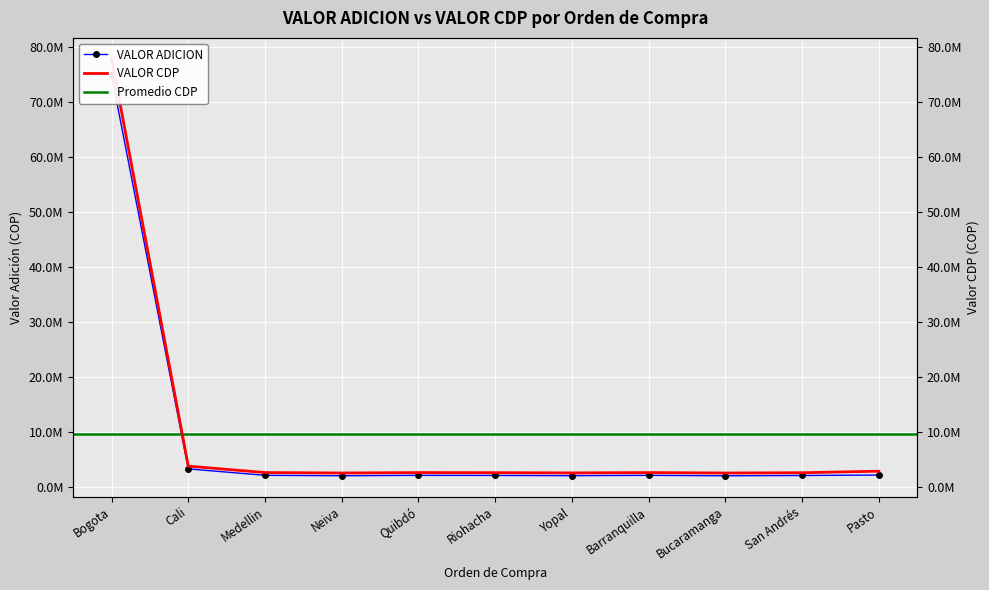

How many values in the VALOR CDP series exceed 2615648?

6